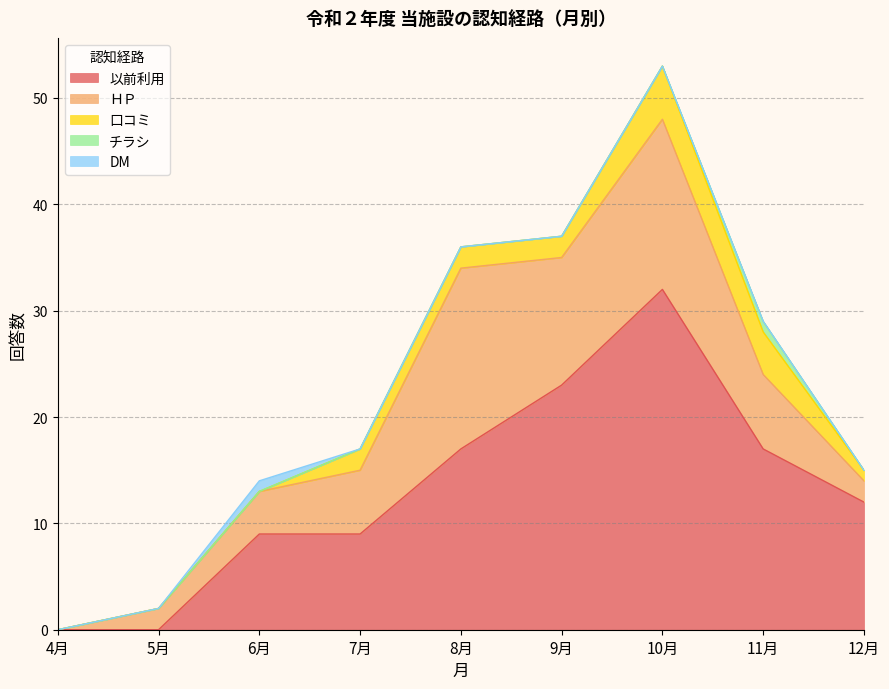

At which label is 口コミ closest to 2?

7月